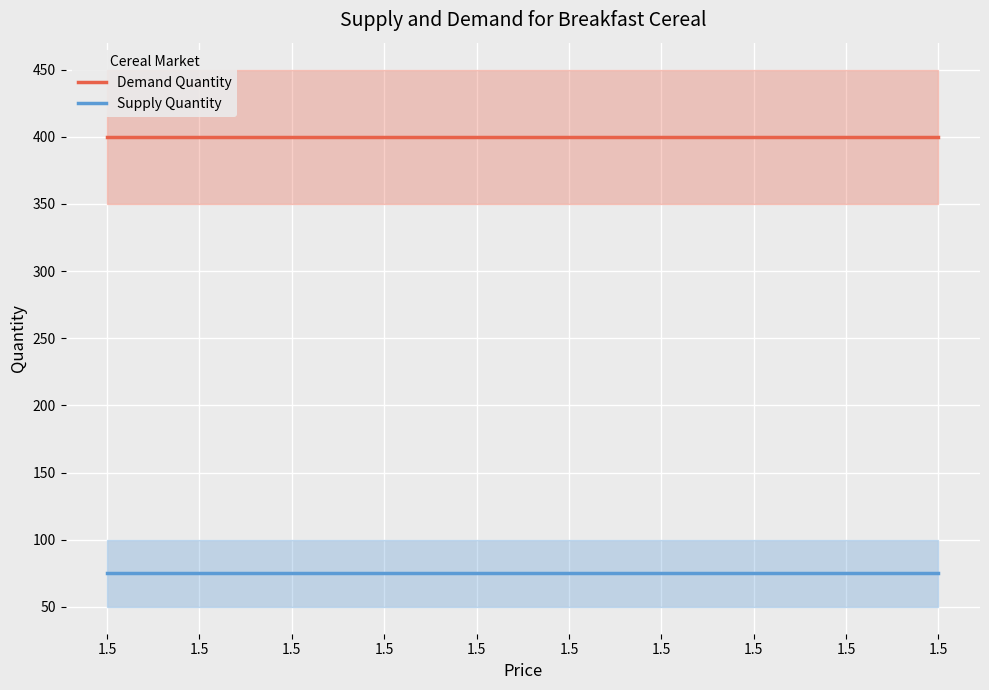

Reading left to right, what are all the values shown in this chart?

Demand Quantity: 400	400	400	400	400	400	400	400	400	400
Supply Quantity: 75	75	75	75	75	75	75	75	75	75